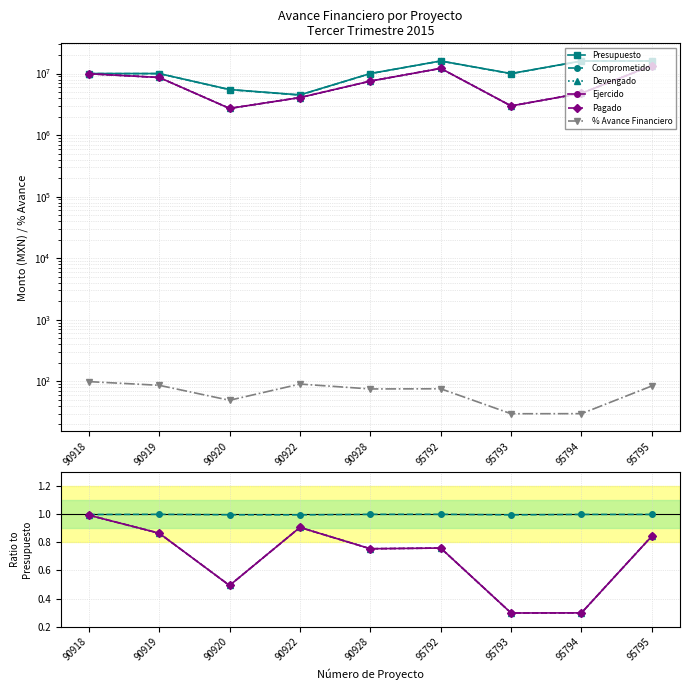

Is it true that Presupuesto equals 20943603.8 at 95794?

False